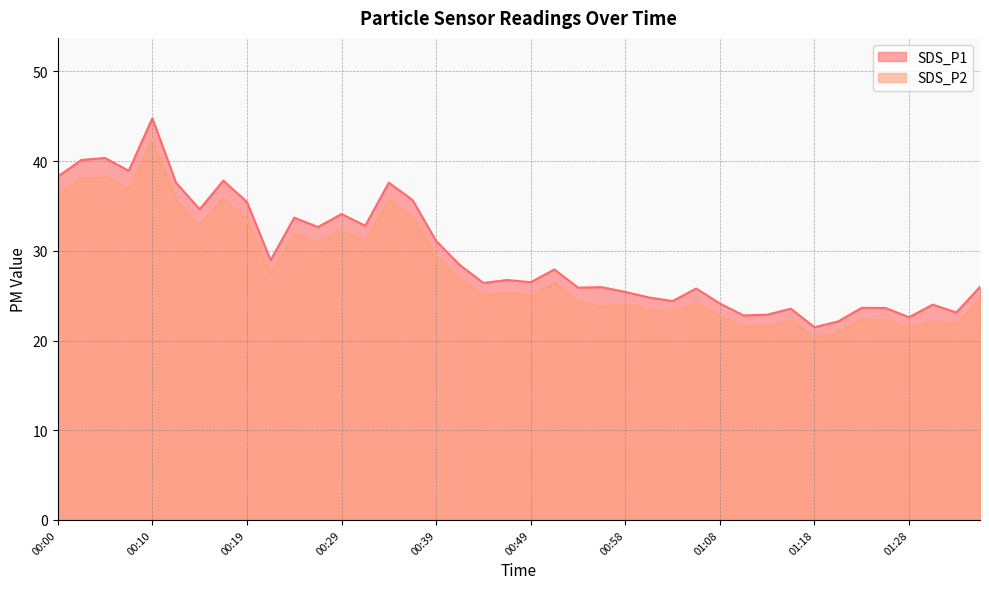

What is the value of the SDS_P1 point at the 39th from the left?

23.1